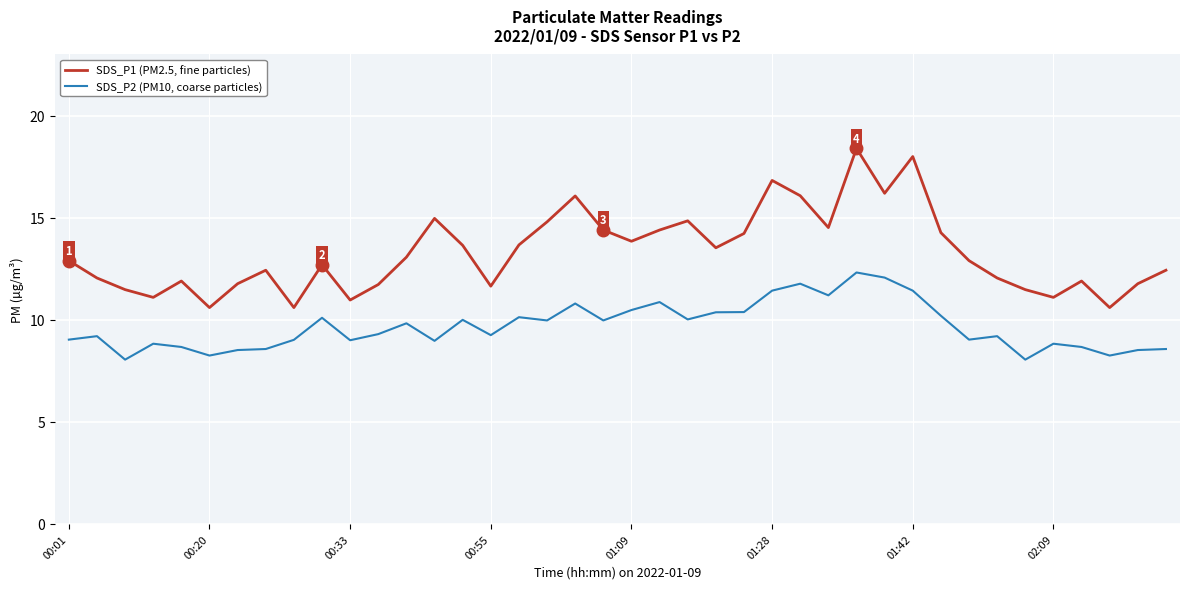

What is the difference between the maximum and minimum values in the SDS_P2 (PM10, coarse particles) series?

4.3